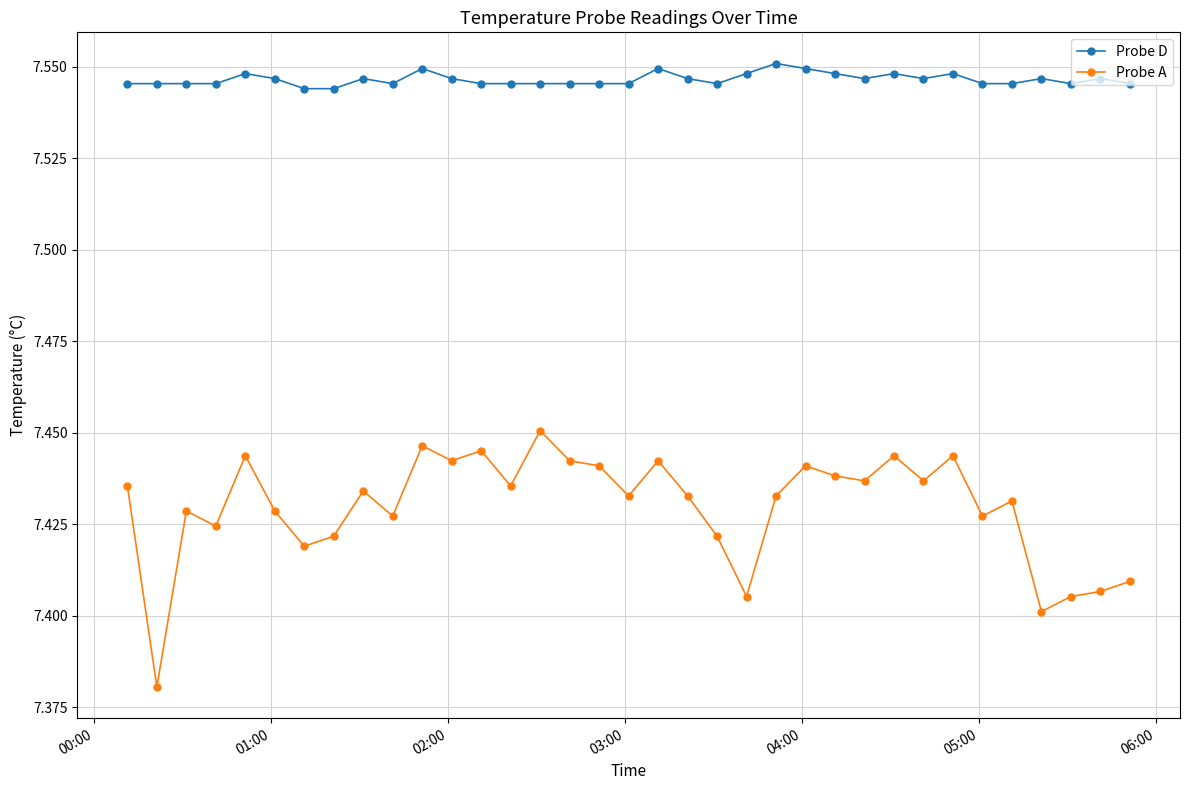

Rank the series by their average value, from lowest to highest.

Probe A, Probe D